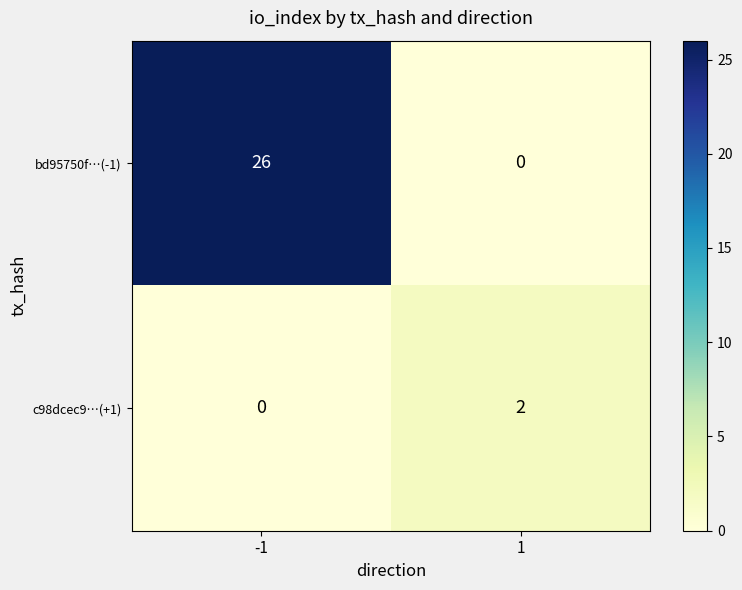

Which series has the largest range (max minus min)?

bd95750f…(-1)